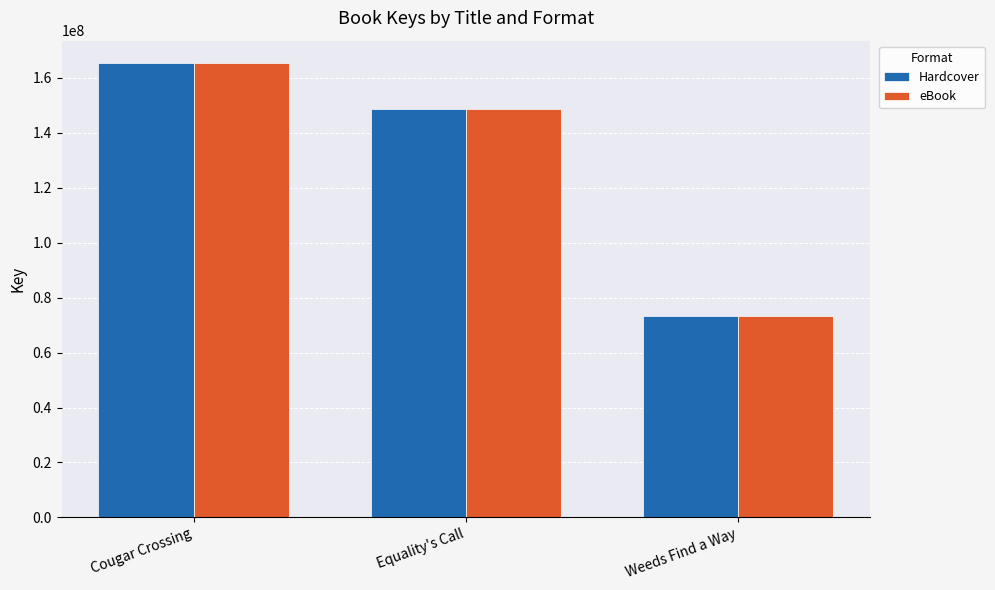

What is the label of the 1st bar from the right?

Weeds Find a Way